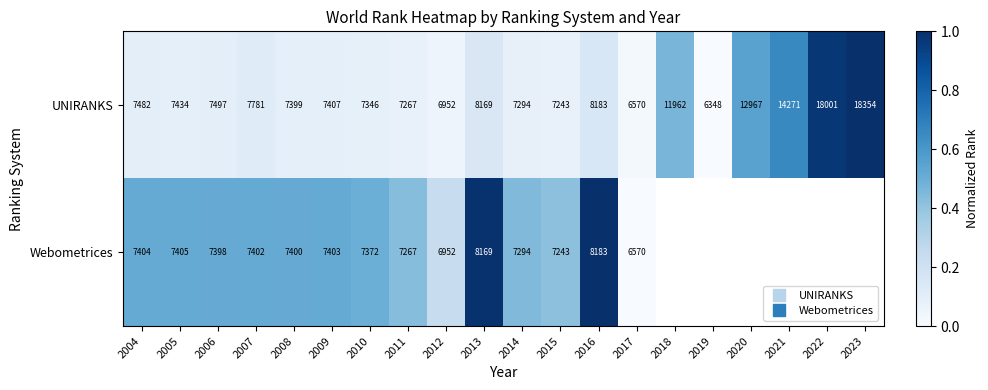

Read the Webometrices value at 2009.

0.5